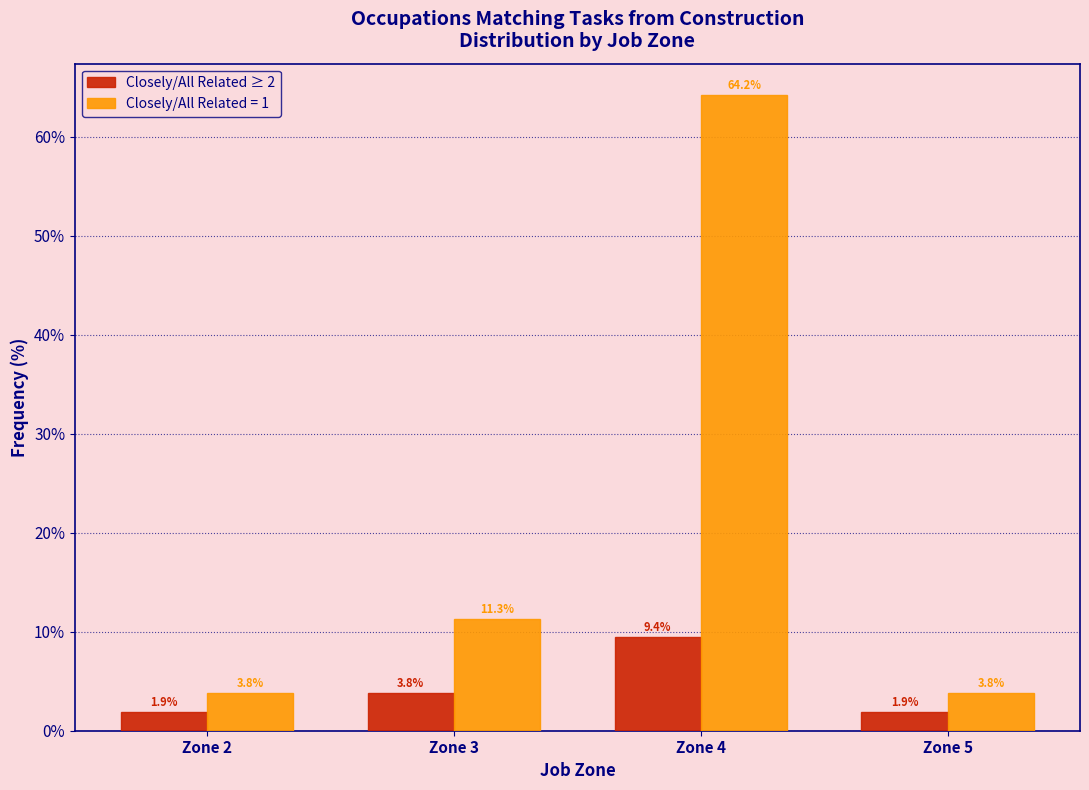

Reading left to right, extract all data points from this chart.

Closely/All Related ≥ 2: Zone 2=1.9	Zone 3=3.8	Zone 4=9.4	Zone 5=1.9
Closely/All Related = 1: Zone 2=3.8	Zone 3=11.3	Zone 4=64.2	Zone 5=3.8